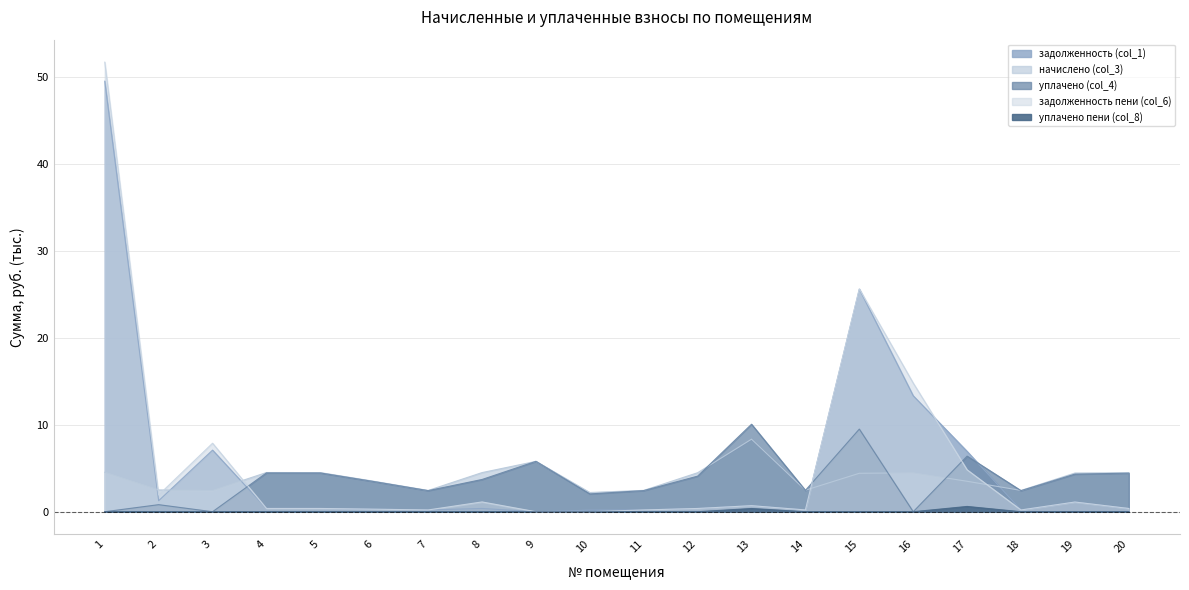

At which category does the chart reach its minimum across all series?

9